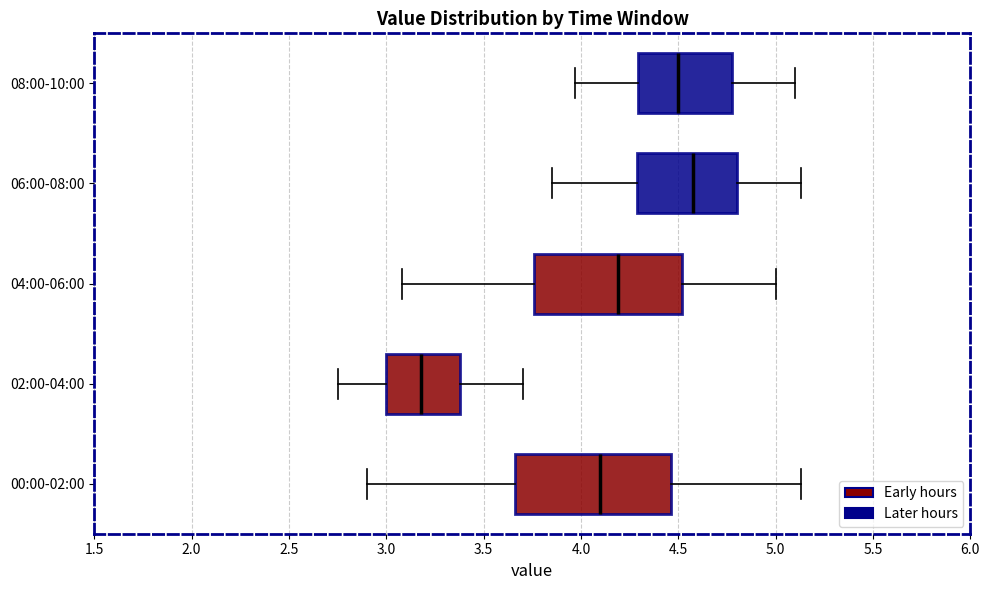

Reading bottom to top, read every box against the x-axis: the position of its median line, the range the box covers, and the ends of its whiskers. The values are not printed on the chart, so give them approximately, as read against the axis.

00:00-02:00: median 4.10, box 3.65 to 4.45, whiskers 2.90 to 5.15
02:00-04:00: median 3.20, box 3.00 to 3.40, whiskers 2.75 to 3.70
04:00-06:00: median 4.20, box 3.75 to 4.50, whiskers 3.10 to 5.00
06:00-08:00: median 4.60, box 4.30 to 4.80, whiskers 3.85 to 5.15
08:00-10:00: median 4.50, box 4.30 to 4.80, whiskers 3.95 to 5.10